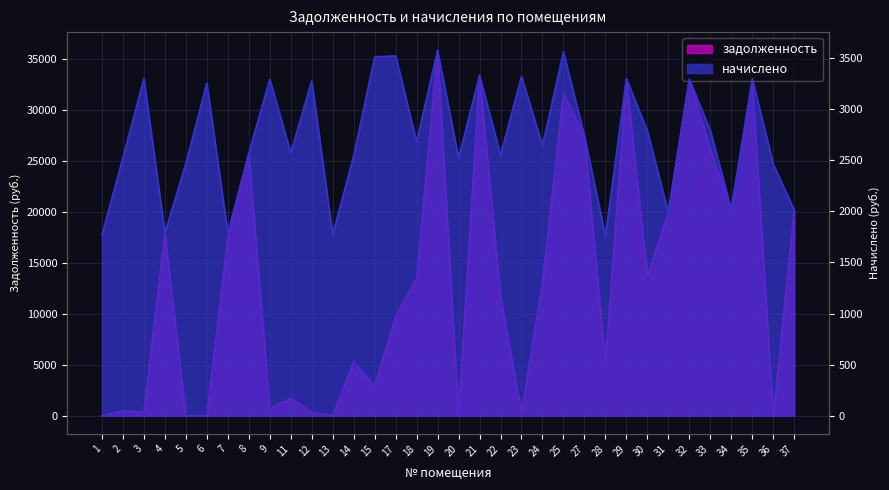

Reading left to right, extract all data points from this chart.

задолженность: 1=0.0	2=506.2	3=367.5	4=17970.5	5=0.0	6=0.0	7=17470.5	8=25779.4	9=704.7	11=1717.7	12=372.7	13=0.0	14=5285.5	15=2944.4	17=9732.9	18=13512.4	19=35887.7	20=37.4	21=33427.6	22=11731.0	23=323.5	24=13061.0	25=31675.2	27=27490.9	28=5245.3	29=33106.7	30=13772.1	31=19949.5	32=33053.0	33=26165.7	34=20270.6	35=32797.2	36=0.0	37=20216.9
начислено: 1=1768.9	2=2525.5	3=3298.1	4=1790.2	5=2466.9	6=3255.4	7=1790.2	8=2568.1	9=3292.7	11=2573.5	12=3276.7	13=1774.3	14=2541.4	15=3511.2	17=3521.8	18=2680.0	19=3575.1	20=2520.2	21=3330.0	22=2552.1	23=3319.4	24=2642.7	25=3559.1	27=2738.6	28=1758.2	29=3298.1	30=2786.6	31=1987.4	32=3292.7	33=2791.9	34=2019.3	35=3298.1	36=2461.5	37=2014.0